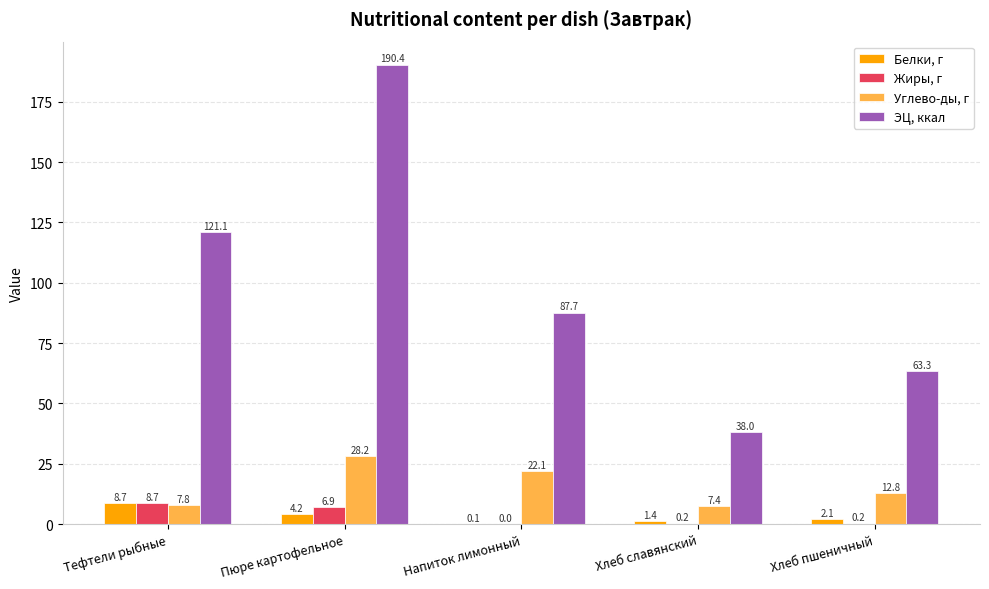

Between Напиток лимонный and Хлеб славянский, which series saw the biggest shift?

ЭЦ, ккал